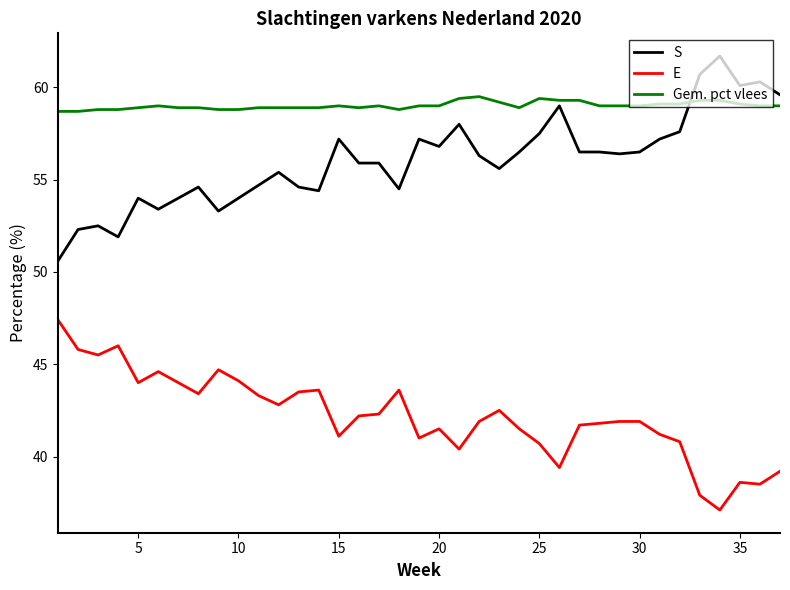

What is the difference between the maximum and minimum values in the Gem. pct vlees series?

0.8